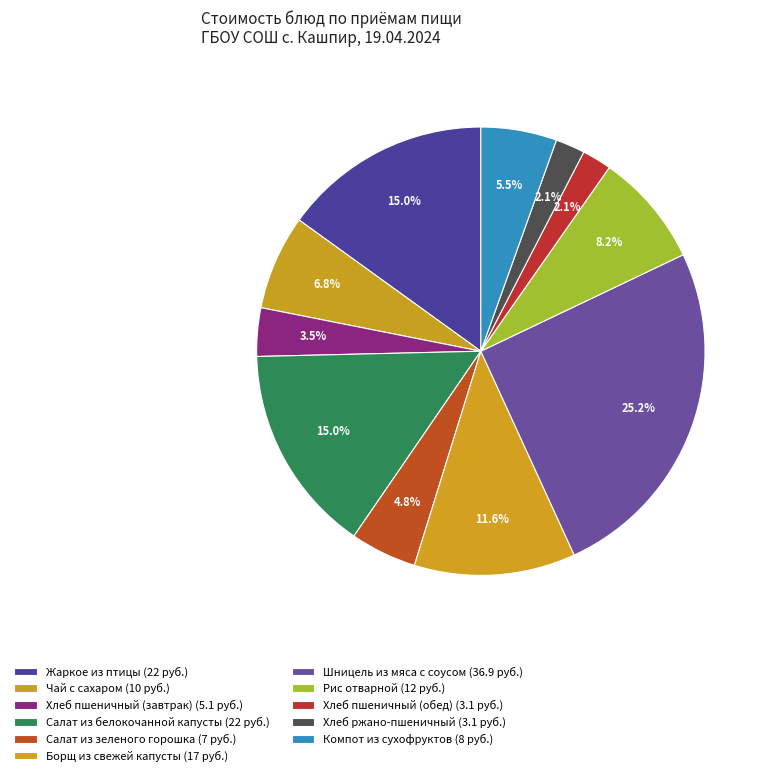

What portion of the pie excludes Рис отварной?

91.8%